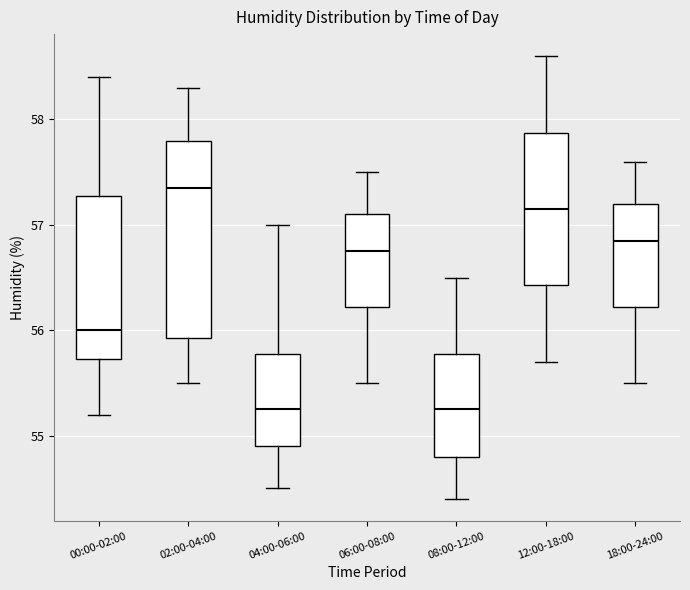

Where is the upper edge of the box for 08:00-12:00 on the y-axis? The values are not printed on the chart, so give them approximately, as read against the axis.

55.8